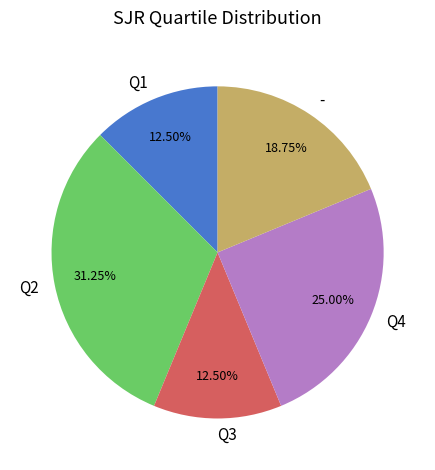

Count the number of slices in the pie.

5